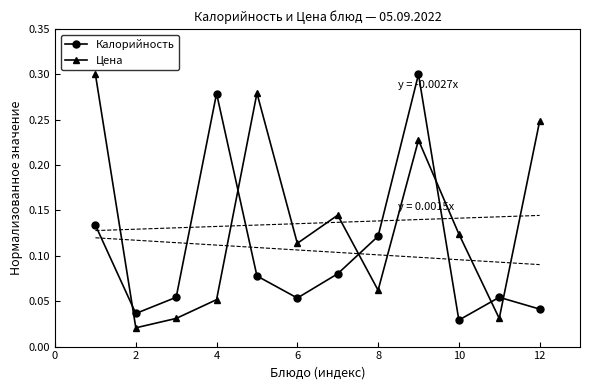

How many series are shown in this chart?

2